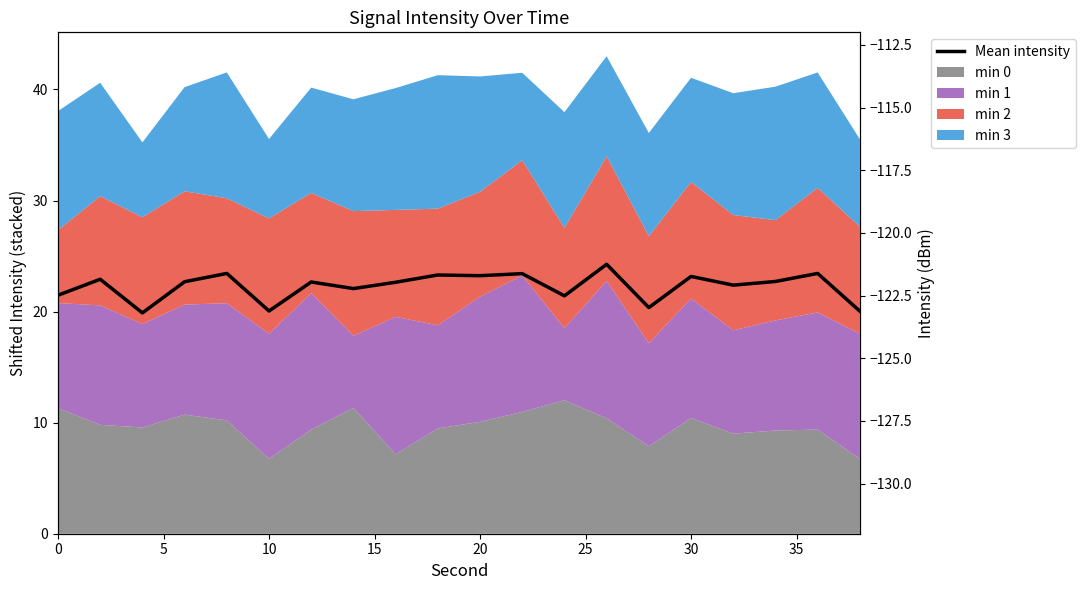

What is the difference between the maximum and second lowest values?

1.9